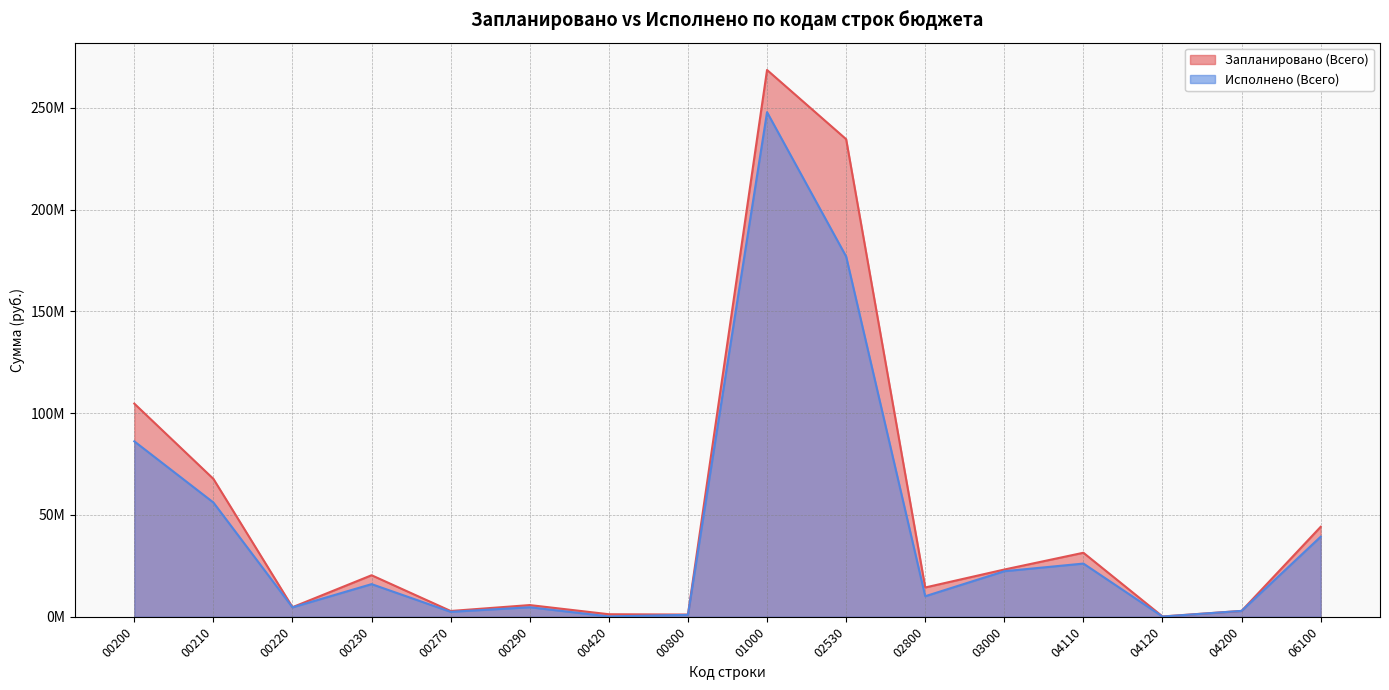

Where is the first local minimum for Запланировано (Всего)?

00220